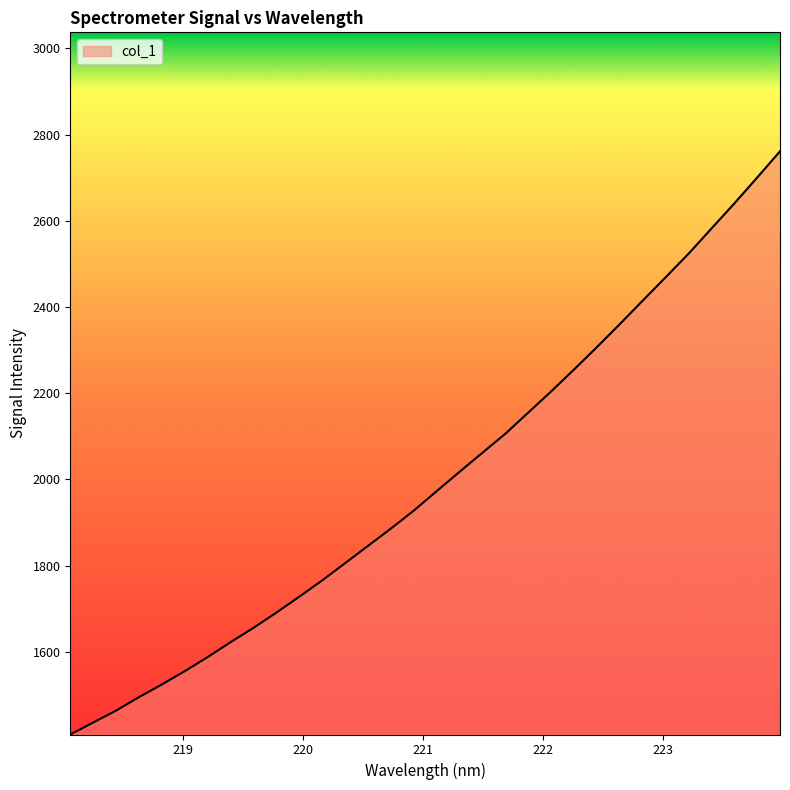

Does the chart display data point markers on the line(s)?

No